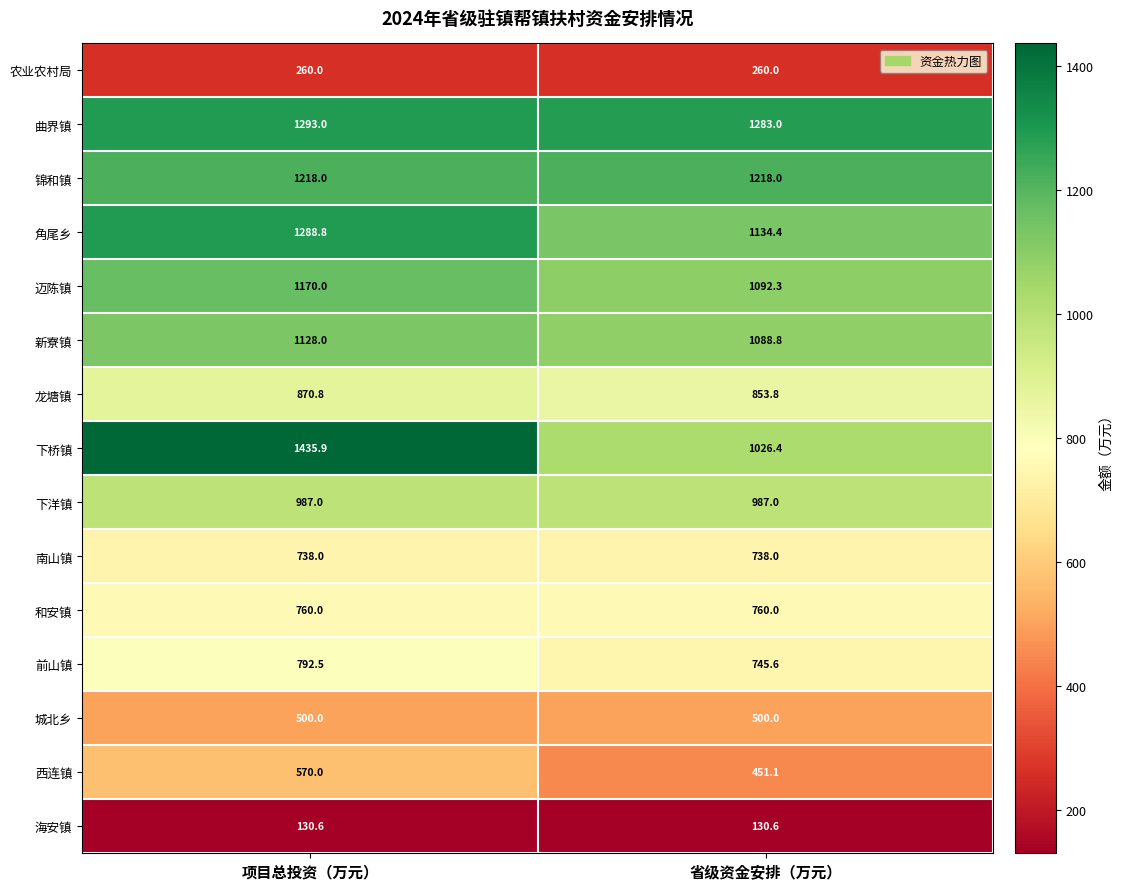

Is it true that 下桥镇 equals 438.0 at 项目总投资（万元）?

False